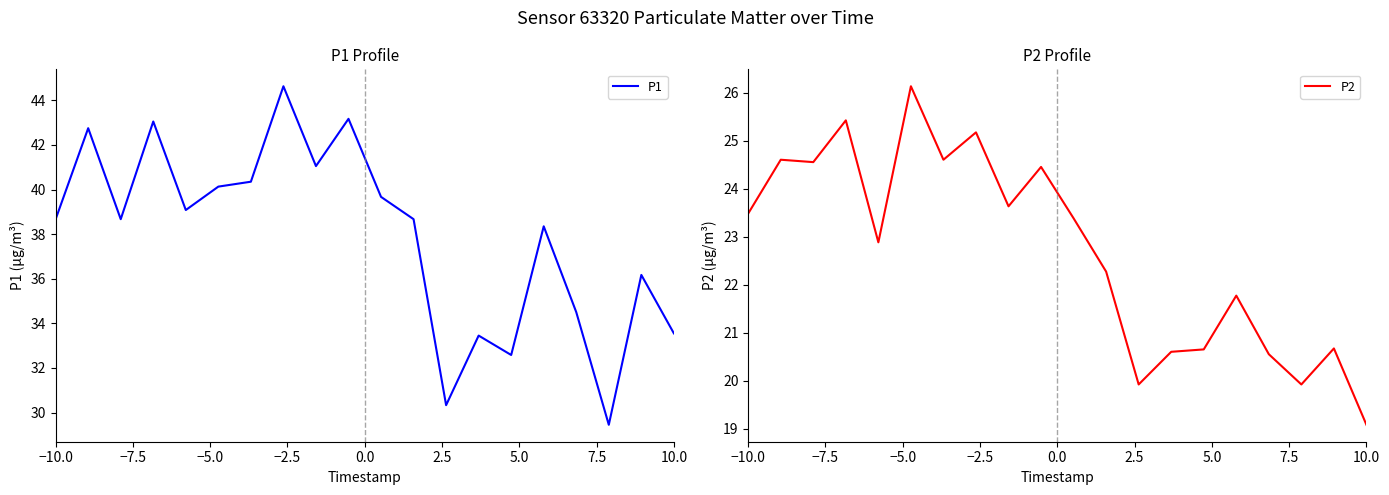

At which label does P2 first exceed 23?

−10.0